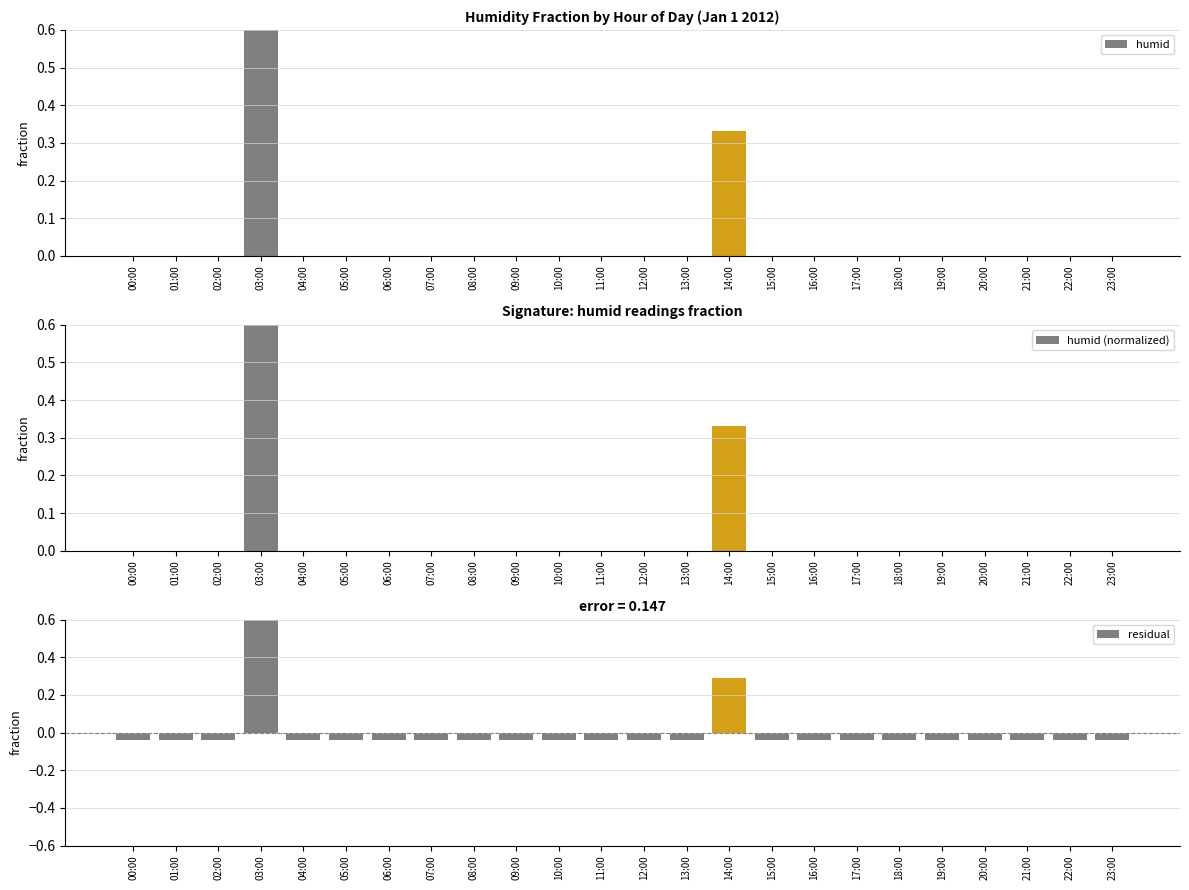

What are all the series names shown in the legend?

humid, humid (normalized), residual